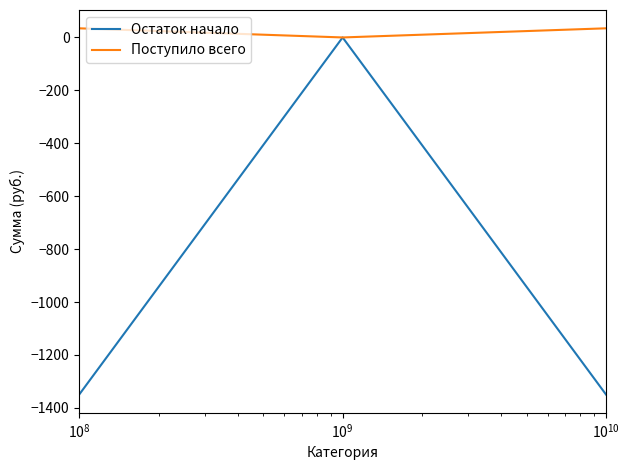

What is the minimum value shown in the chart?

-1349.4